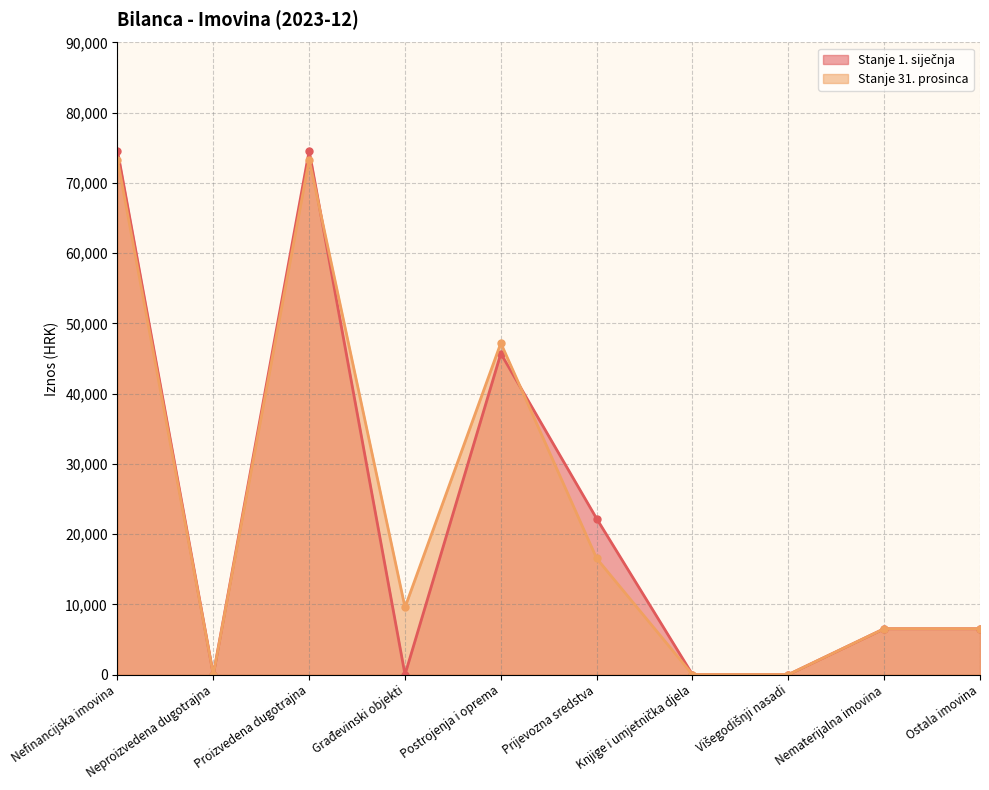

True or false: Stanje 1. siječnja has a value of 17760.1 at Proizvedena dugotrajna.

False